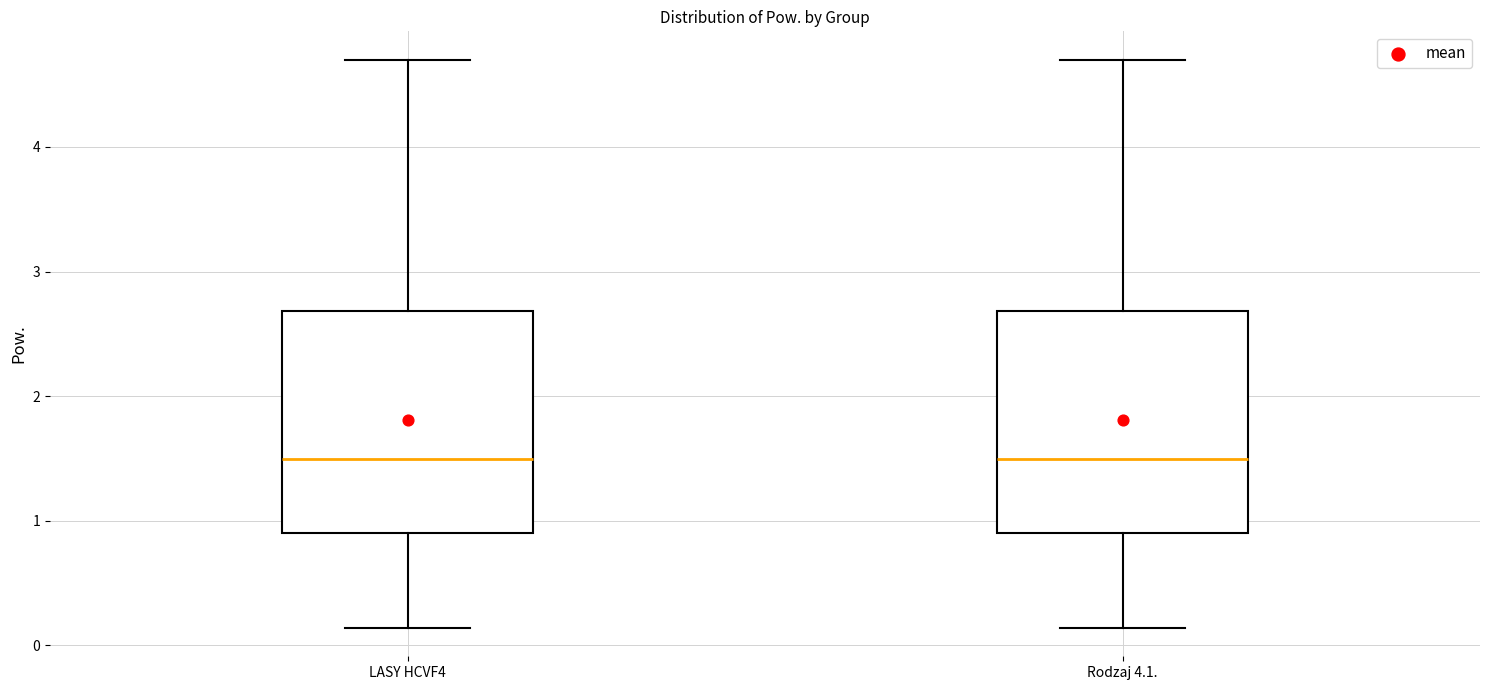

Reading left to right, transcribe this box plot: for each box, give where its median line is, the range the box spans, and where its two whiskers end, as read against the y-axis. The values are not printed on the chart, so give them approximately, as read against the axis.

LASY HCVF4: median 1.5, box 0.9 to 2.7, whiskers 0.1 to 4.7
Rodzaj 4.1.: median 1.5, box 0.9 to 2.7, whiskers 0.1 to 4.7